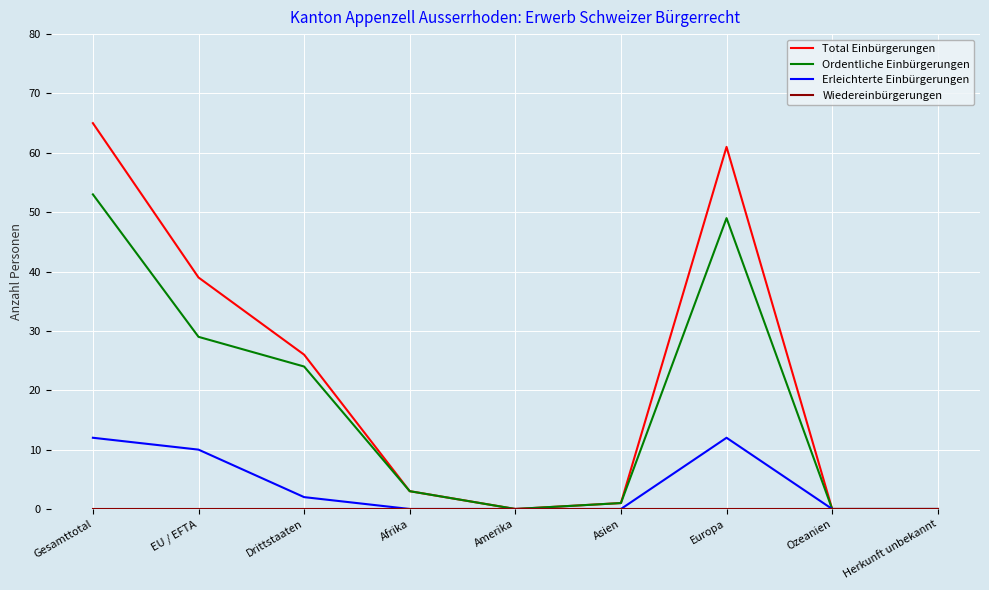

Which series has the largest range (max minus min)?

Total Einbürgerungen